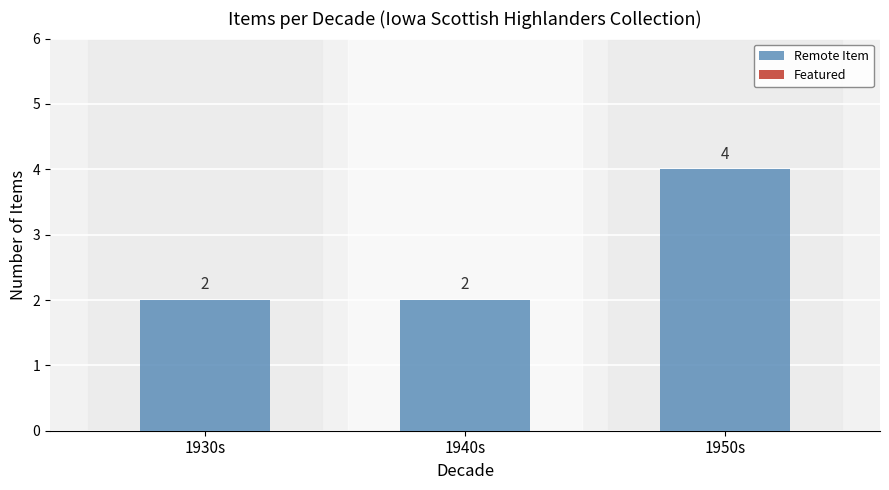

Count the values in the range 2 to 4.

3